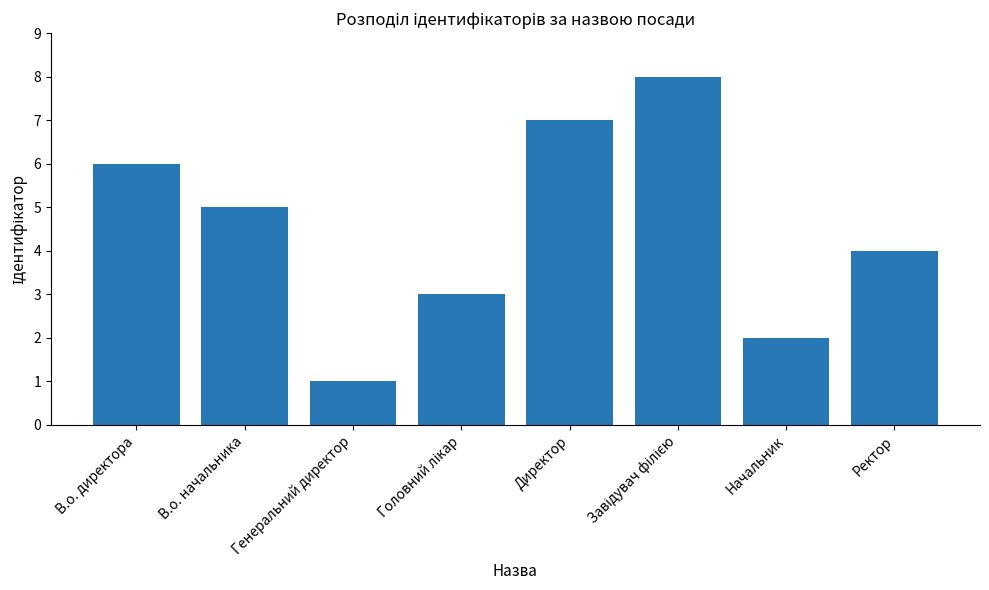

What is the greatest value displayed?

8